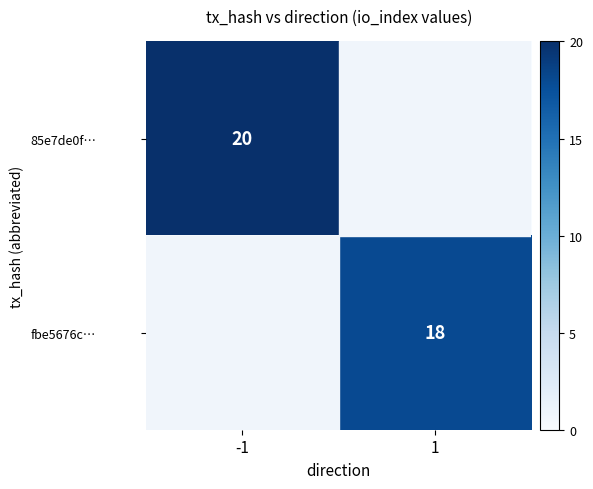

Is the value of 85e7de0f… at -1 greater than the value of fbe5676c… at 1?

Yes